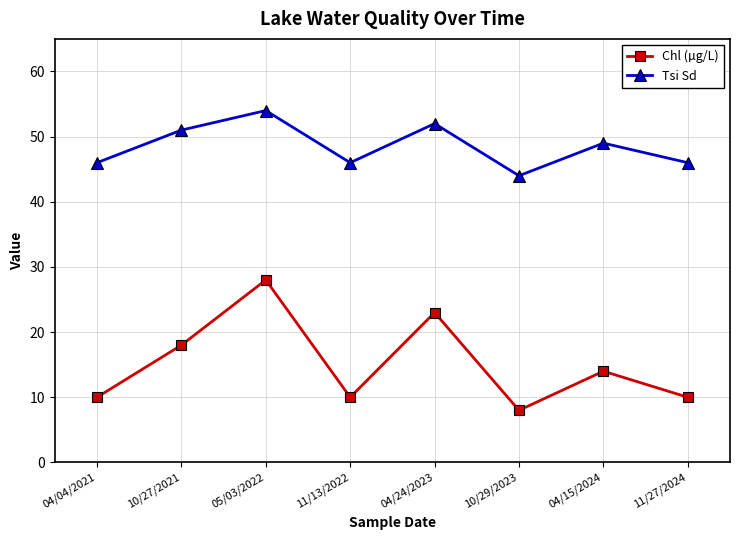

At 04/24/2023, list the series in order from largest to smallest.

Tsi Sd, Chl (µg/L)